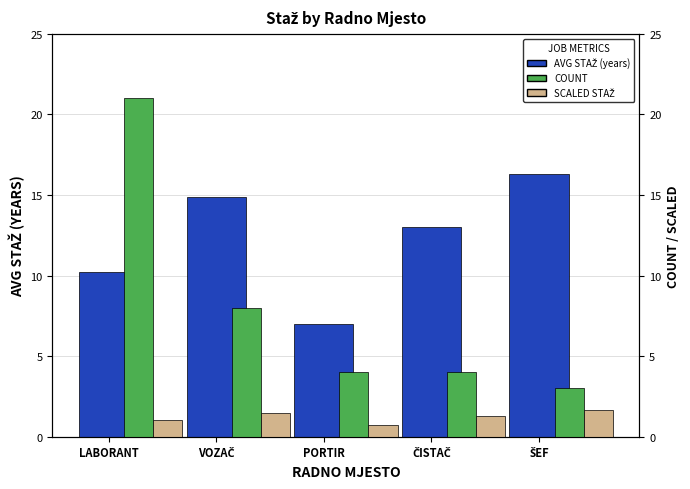

Which has a higher value, LABORANT or PORTIR?

LABORANT